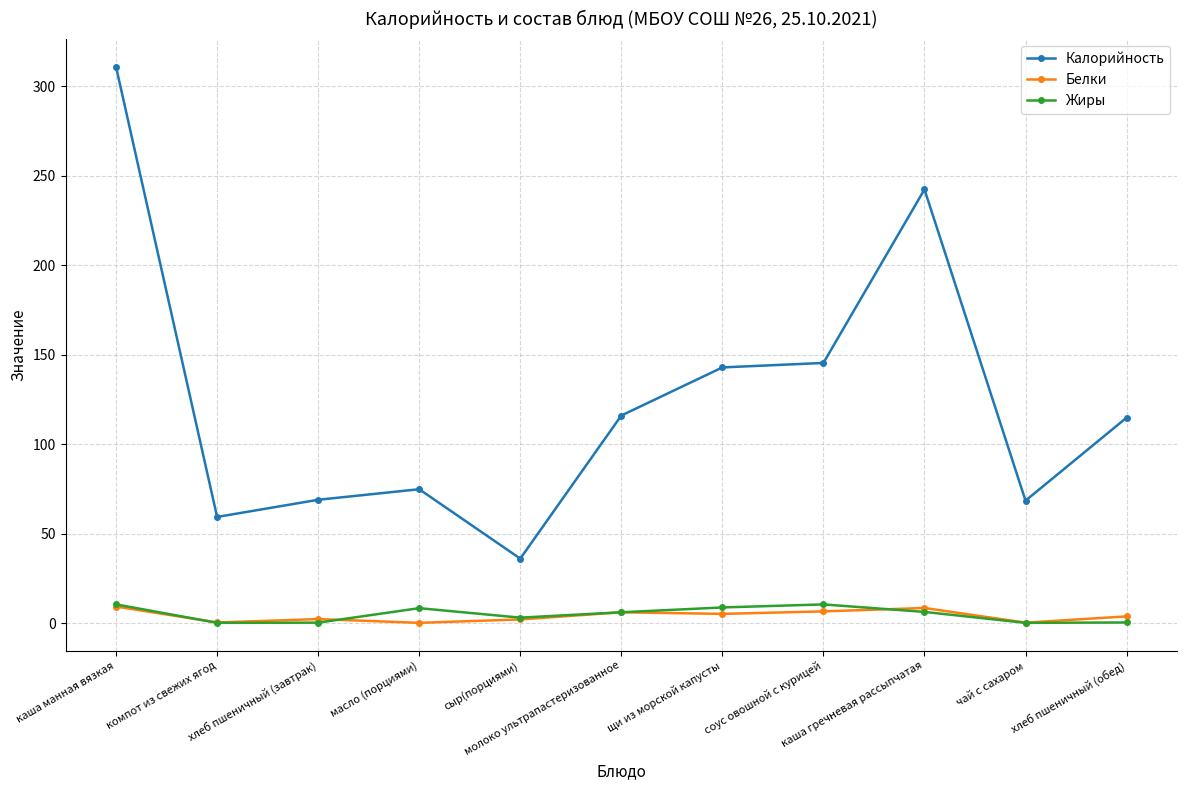

Count the number of categories in the chart.

11